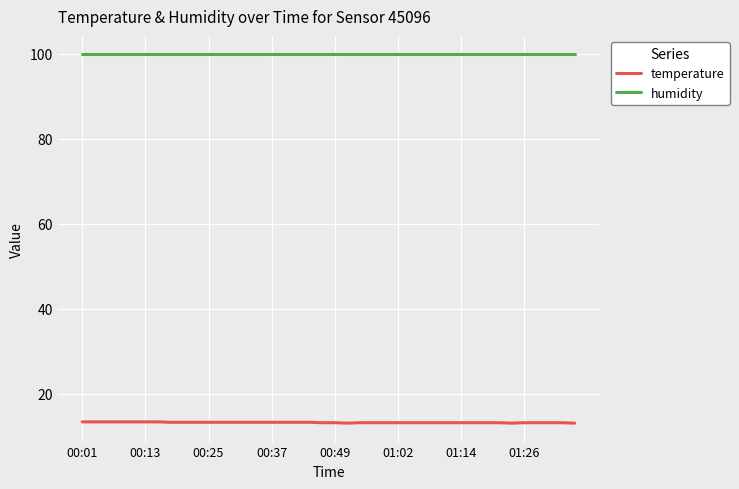

Rank the series by their maximum value, from lowest to highest.

temperature, humidity